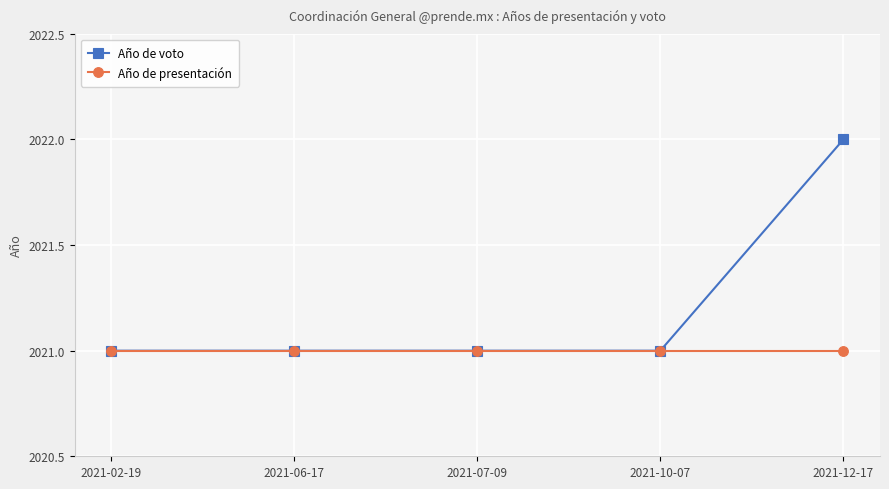

What is the maximum value shown in the chart?

2022